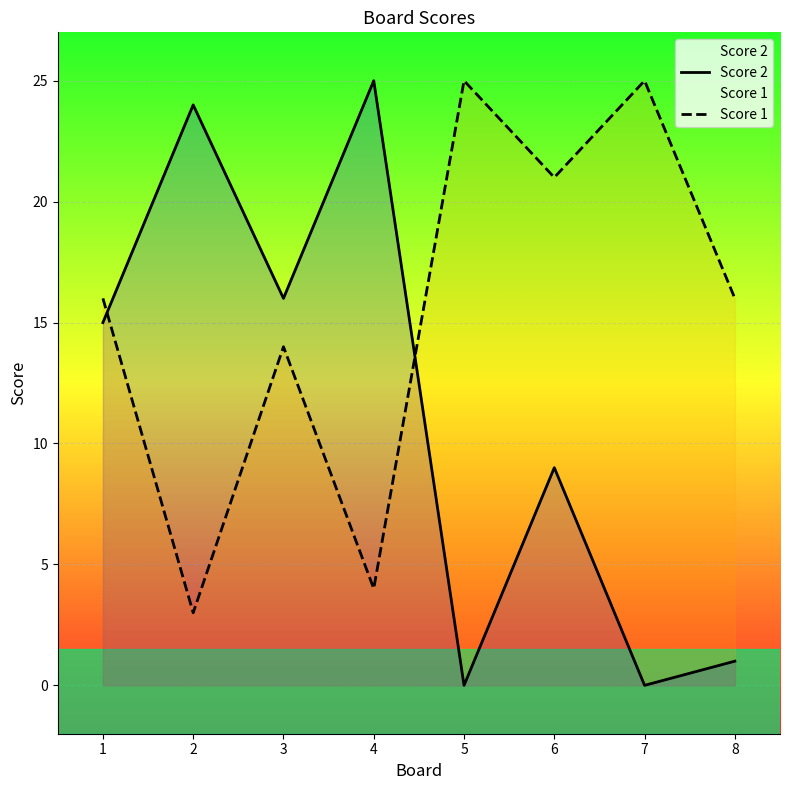

Where is the first local minimum for Score 2?

3